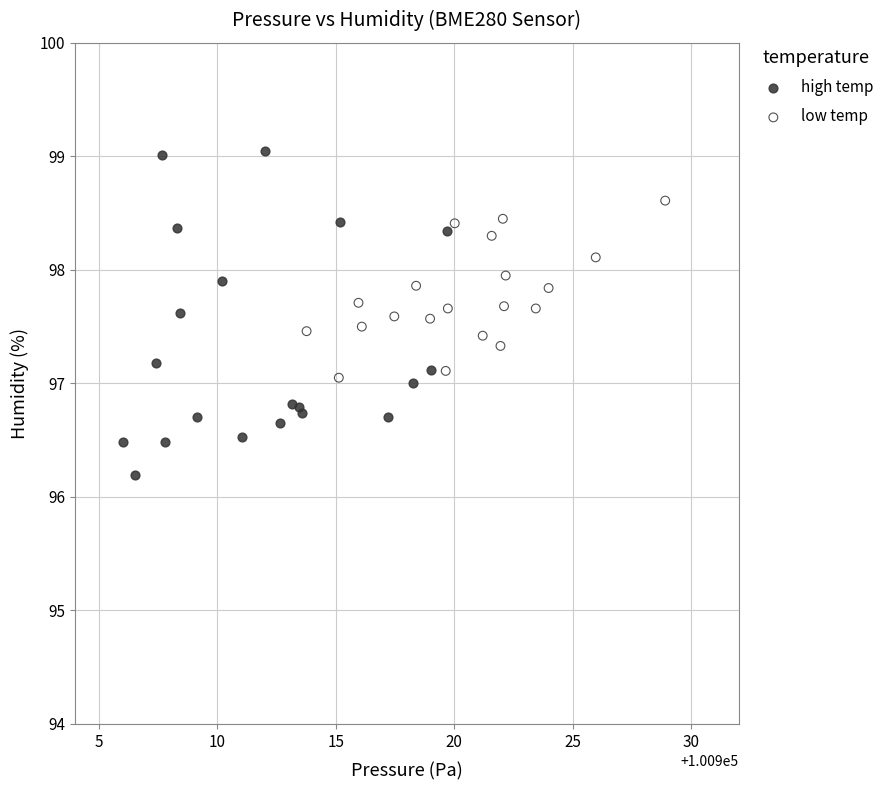

Which series contains the lowest Y value?

high temp